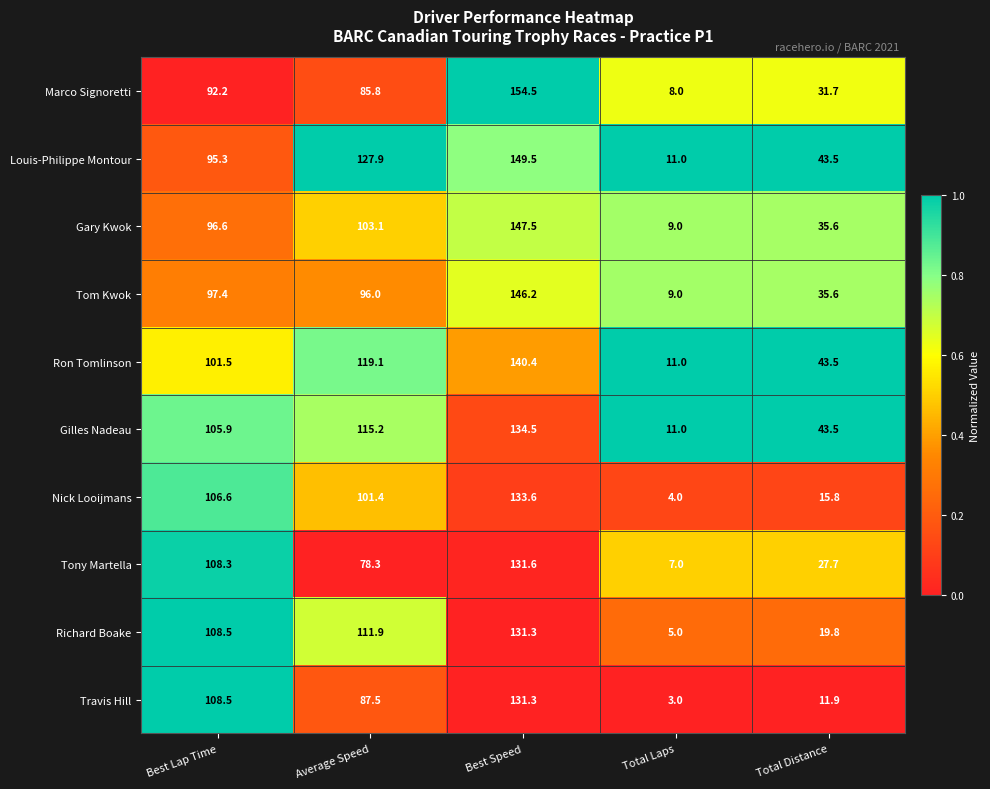

List the labels in order of Richard Boake value, smallest first.

Total Laps, Total Distance, Best Lap Time, Average Speed, Best Speed